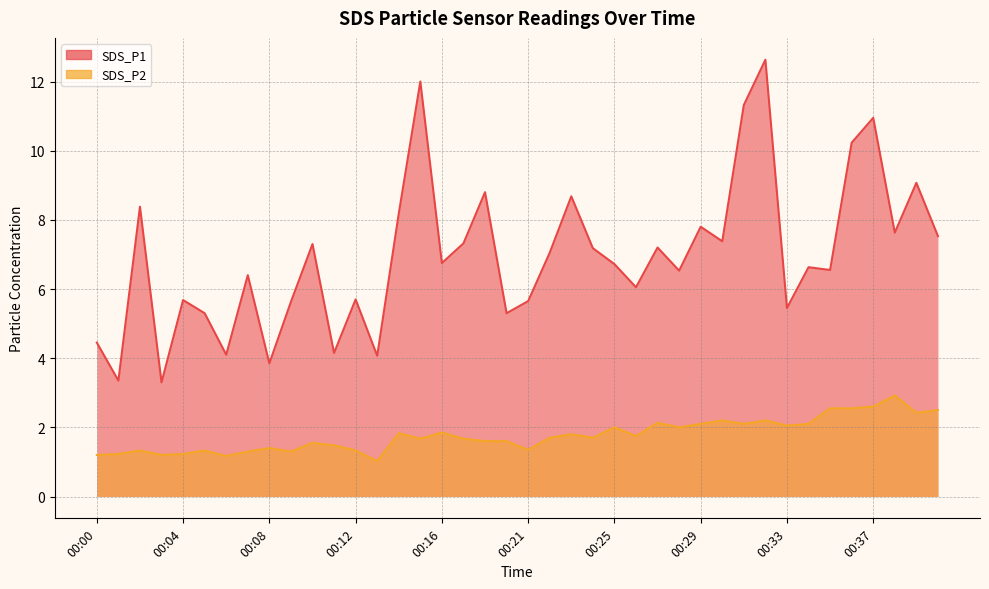

True or false: SDS_P2 has more than 1 interior local peaks.

True